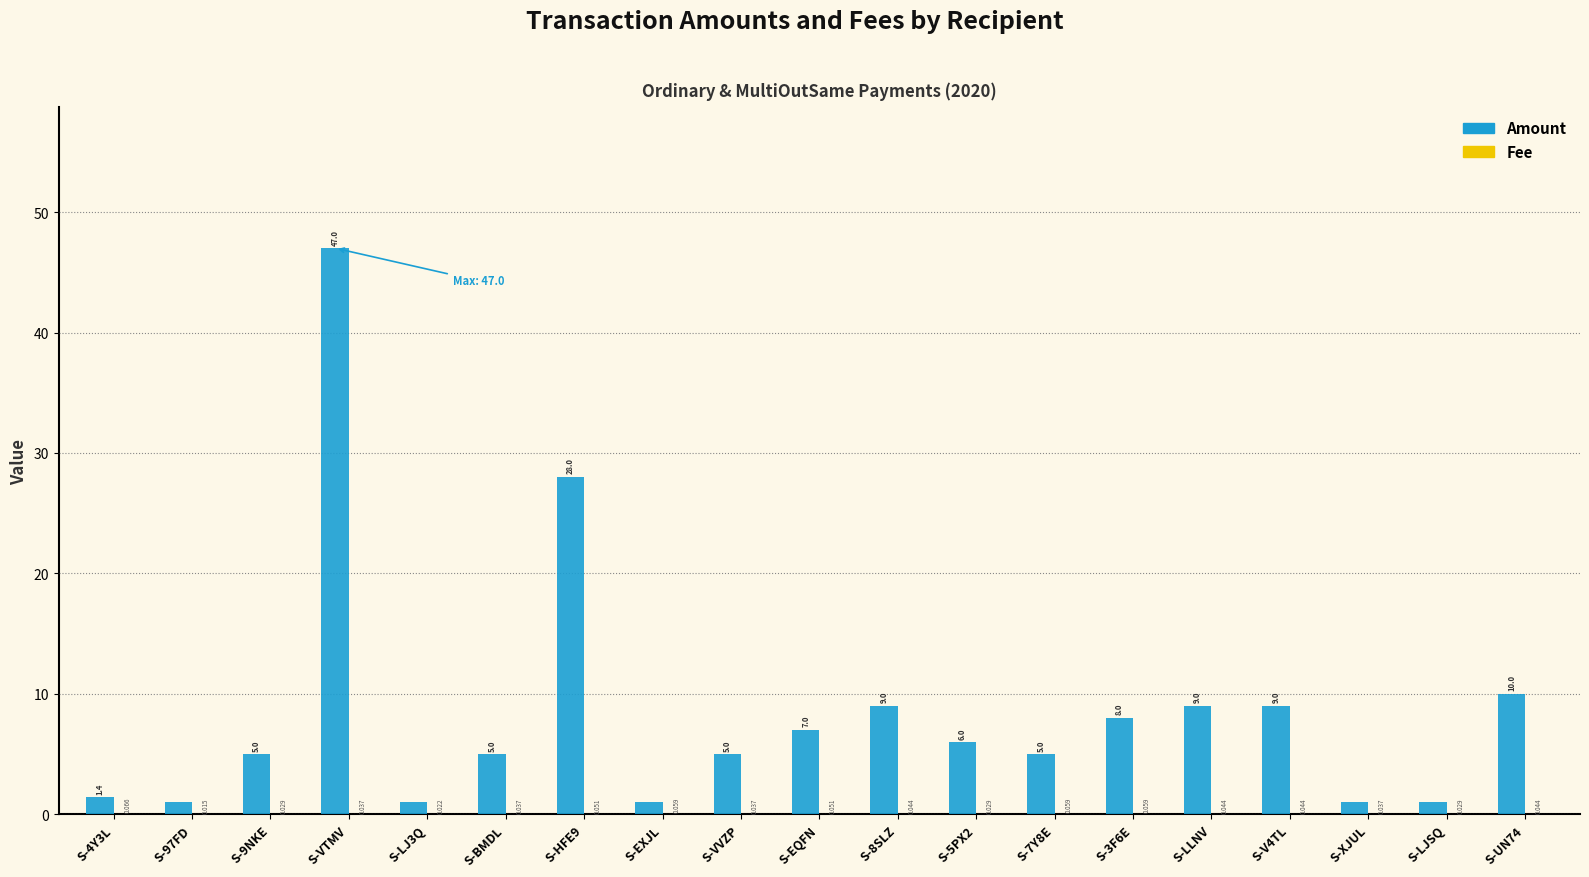

At which category is the sum across all series the highest?

S-VTMV